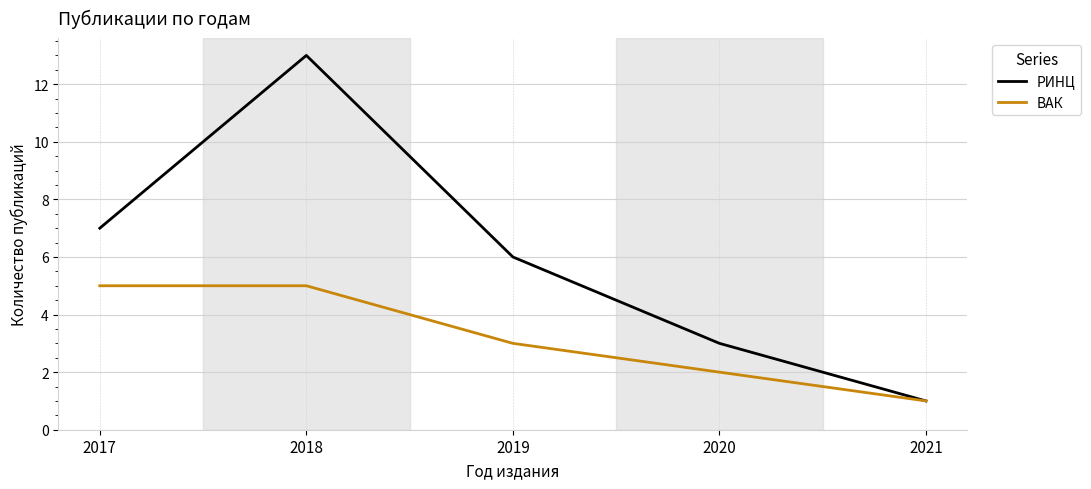

Count the number of categories in the chart.

5